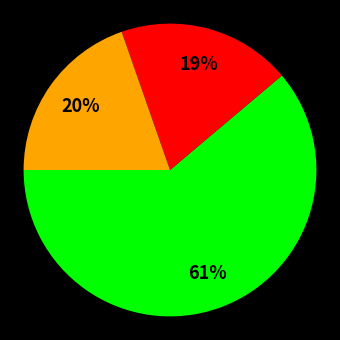

How many segments does this pie chart have?

3